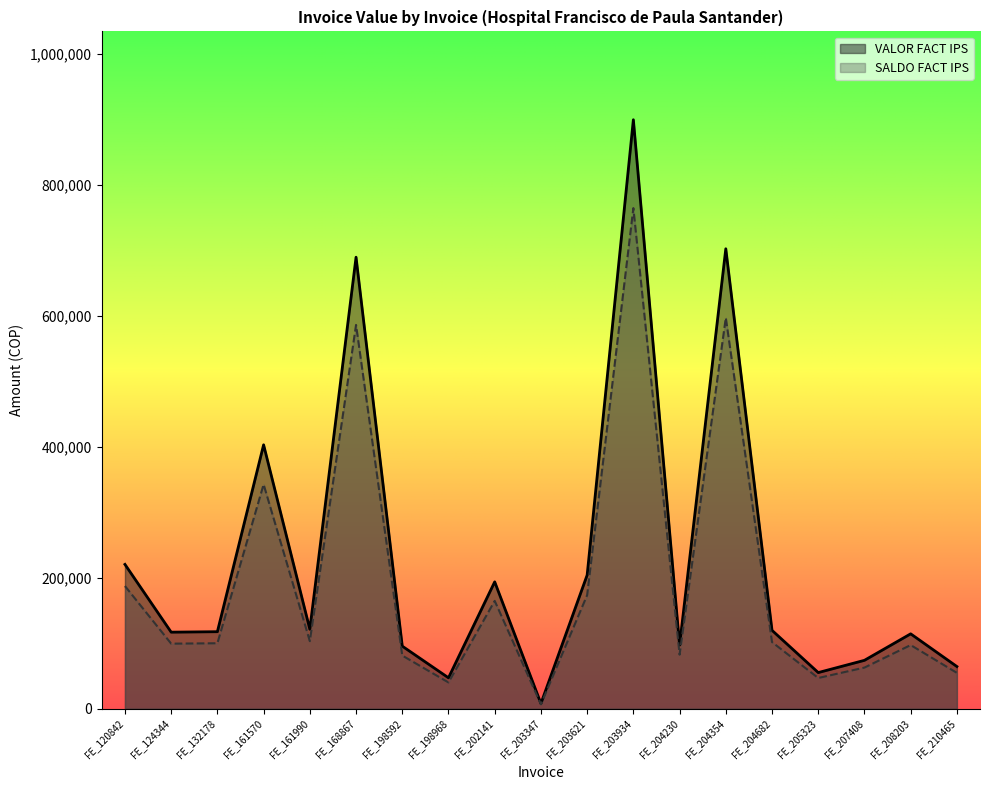

At how many categories does at least one series exceed 181160?

7